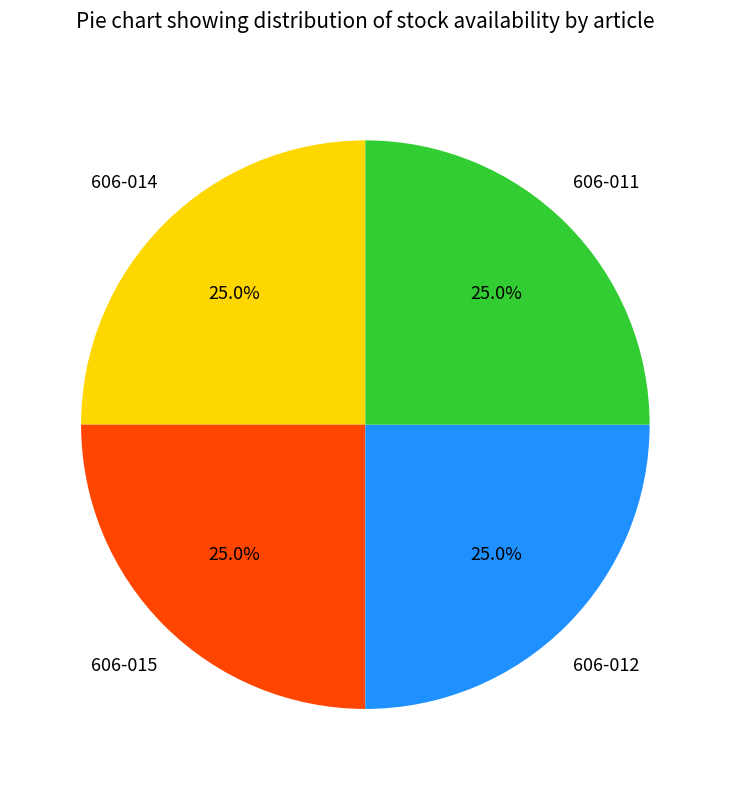

Is there a majority slice in this chart?

No